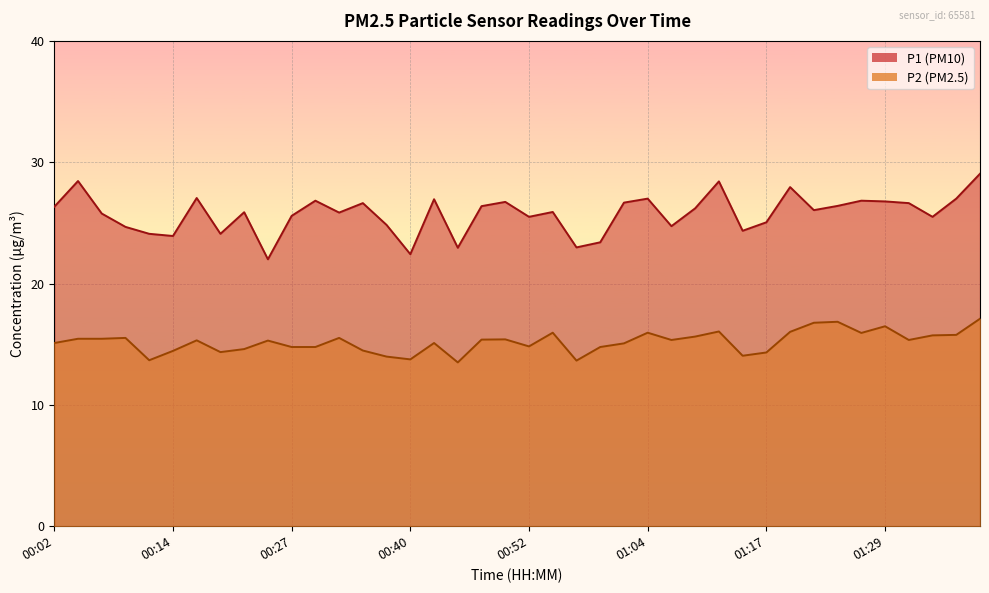

At how many categories does at least one series exceed 27?

5